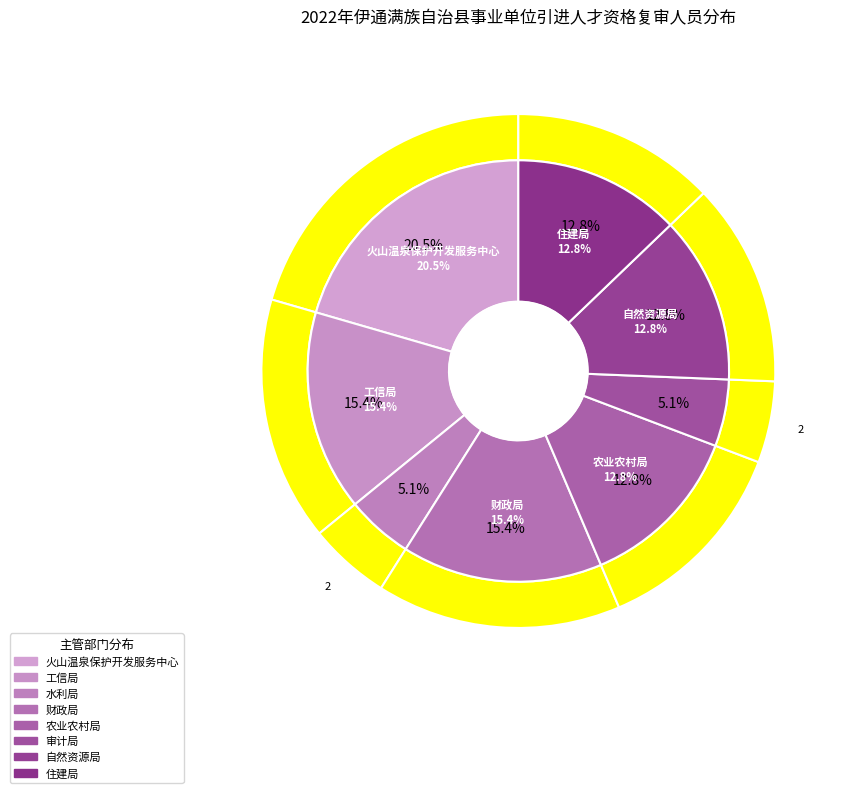

Which has a higher value, 住建局 or 审计局?

住建局